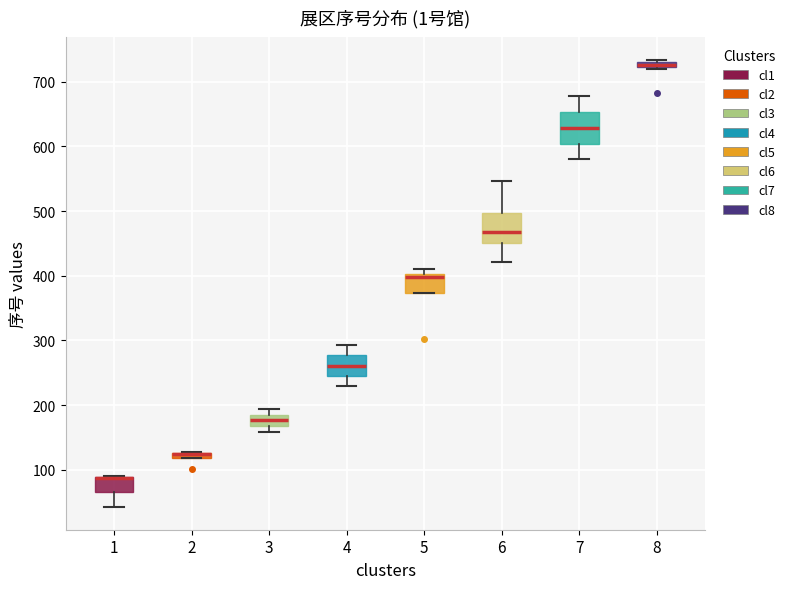

Where does the upper whisker of the box at x = 7 end on the y-axis? The values are not printed on the chart, so give them approximately, as read against the axis.

680